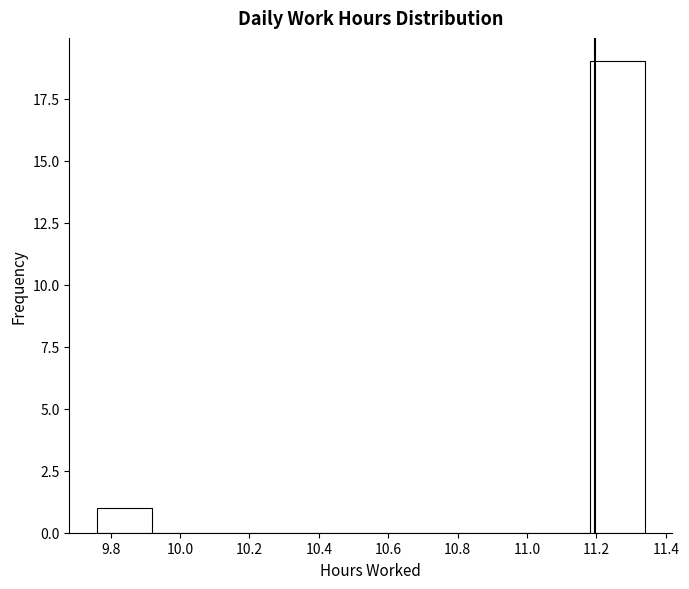

Reading left to right, list every bar in this chart as the range it spans on the x-axis followed by its height. Neither the bar edges nor the heights are printed on the chart, so give them approximately, as read against the axes.

9.760 to 9.918: 1
9.918 to 10.076: 0
10.076 to 10.234: 0
10.234 to 10.392: 0
10.392 to 10.550: 0
10.550 to 10.708: 0
10.708 to 10.866: 0
10.866 to 11.024: 0
11.024 to 11.182: 0
11.182 to 11.340: 19